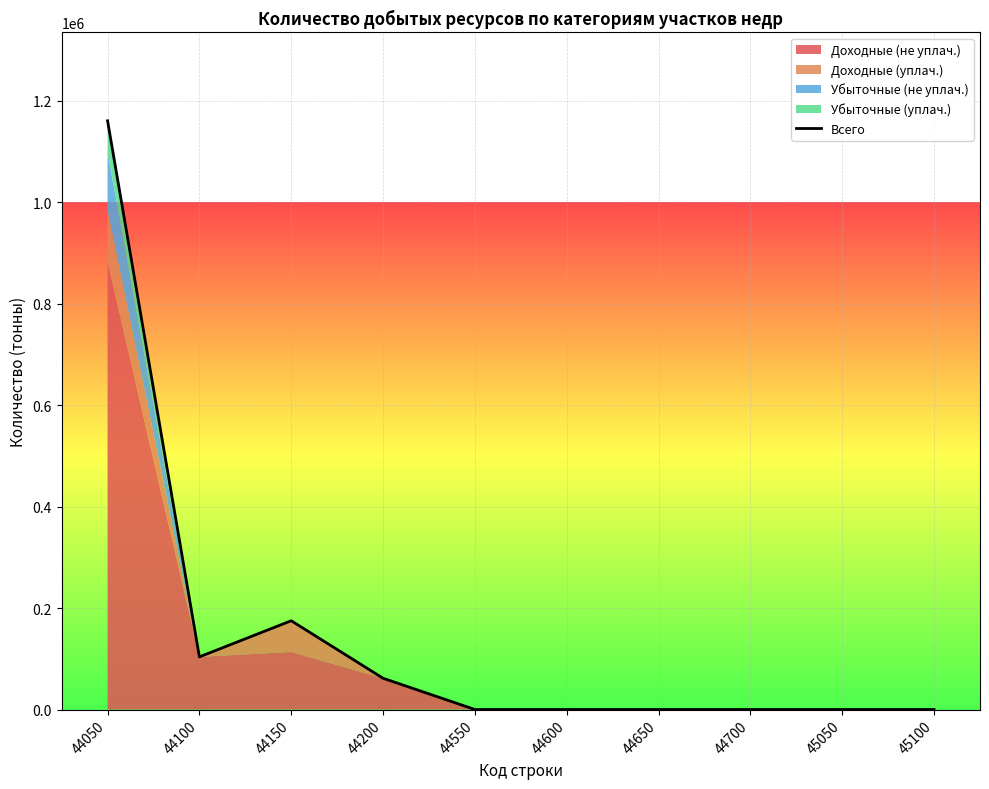

At which label is the value closest to 580065?

44150